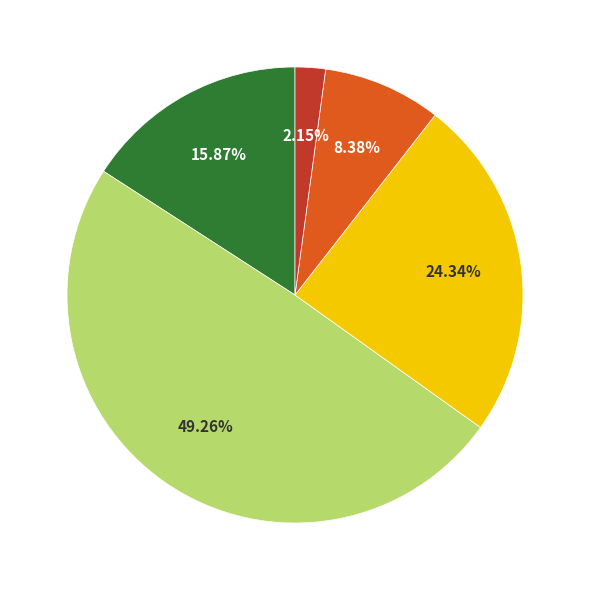

Is there any slice that represents more than half of the pie?

No